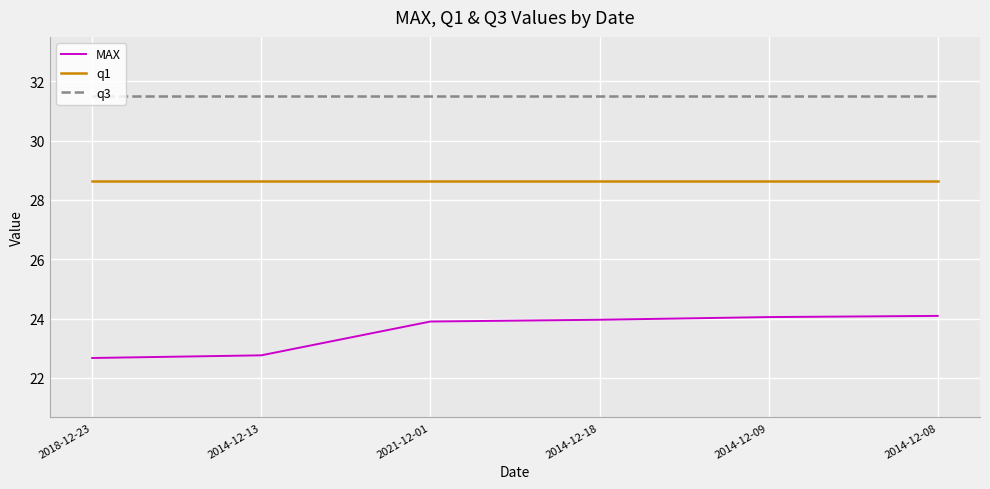

Reading left to right, transcribe all the data shown in this chart.

MAX: 22.7	22.8	23.9	24.0	24.1	24.1
q1: 28.7	28.7	28.7	28.7	28.7	28.7
q3: 31.5	31.5	31.5	31.5	31.5	31.5